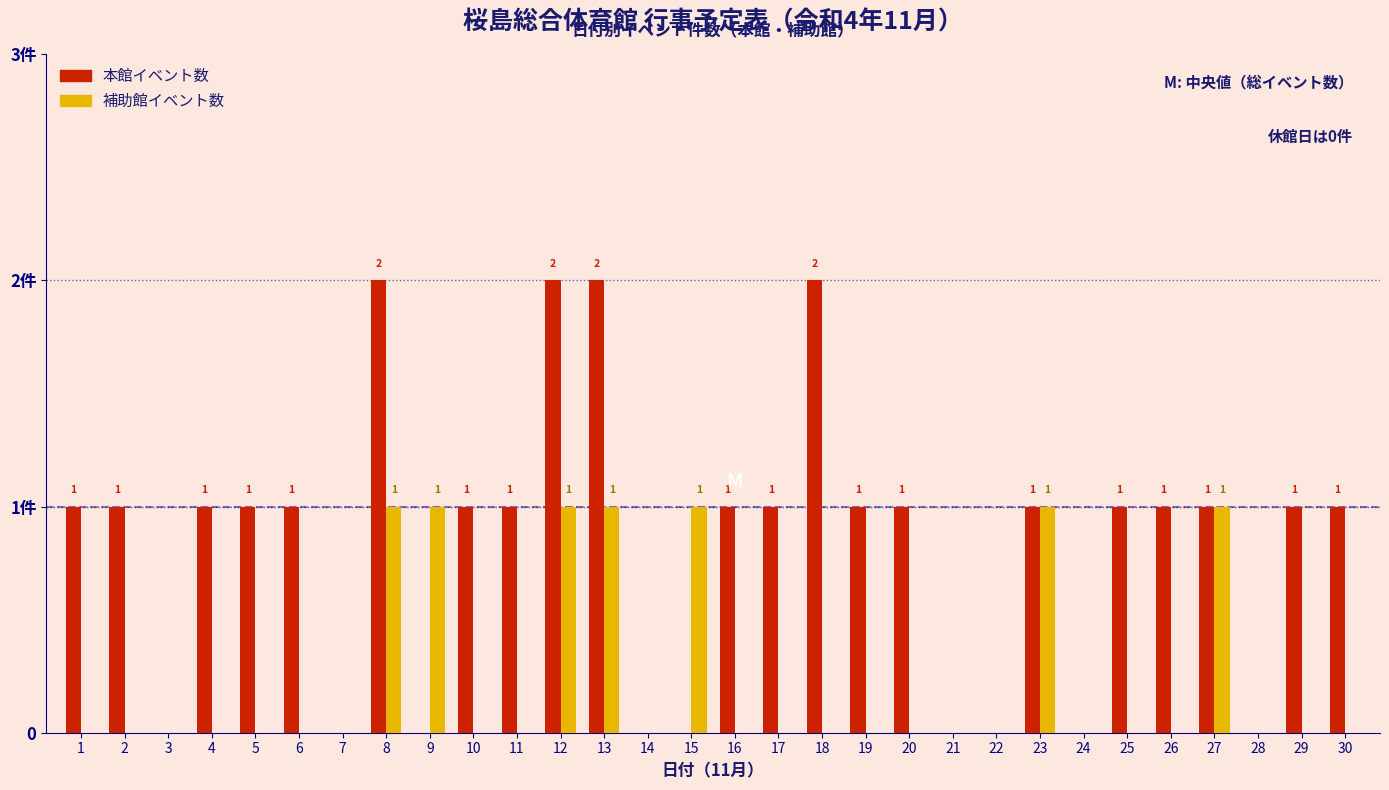

What are all the series names shown in the legend?

本館イベント数, 補助館イベント数